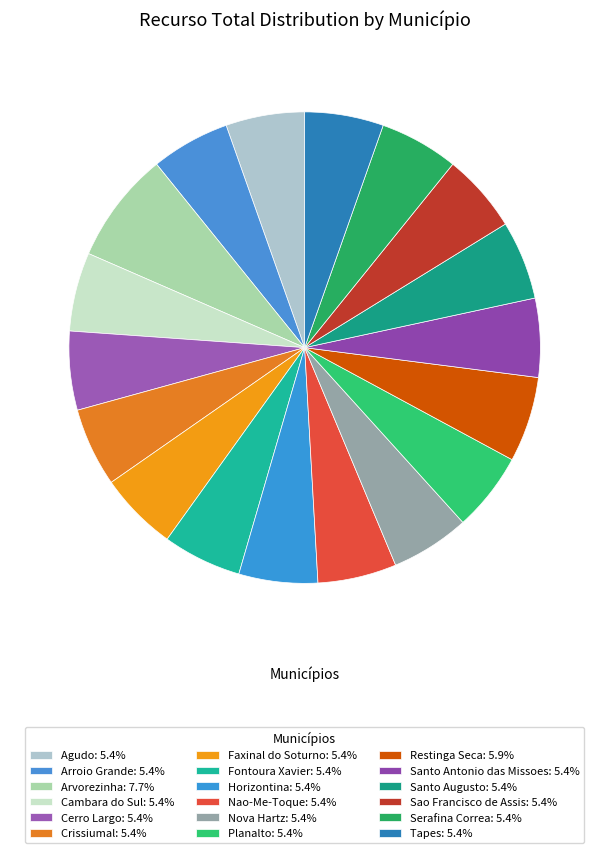

How many segments does this pie chart have?

18